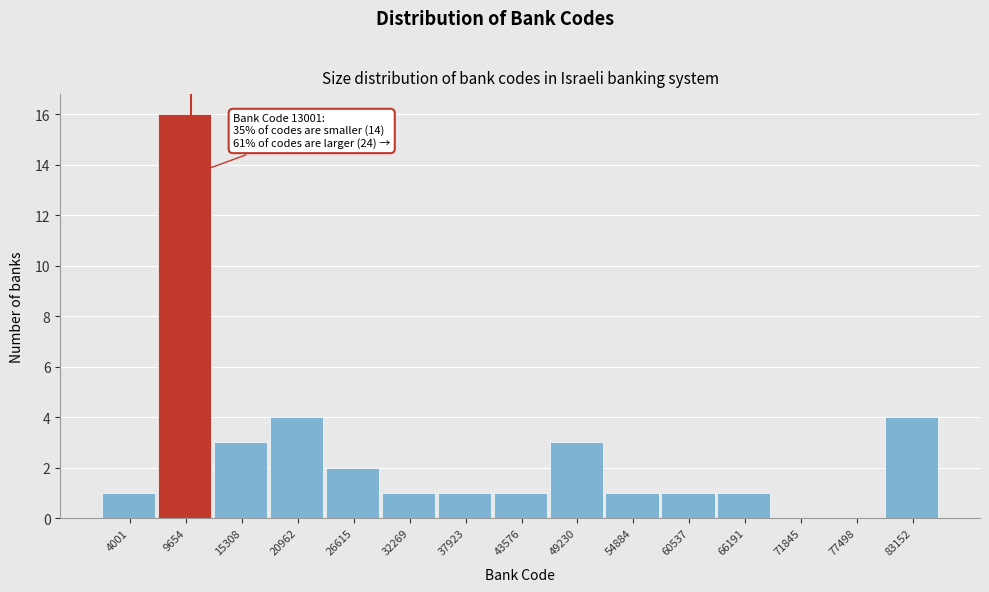

Reading left to right, list all the values displayed in this chart.

4001=1	9654=16	15308=3	20962=4	26615=2	32269=1	37923=1	43576=1	49230=3	54884=1	60537=1	66191=1	71845=0	77498=0	83152=4